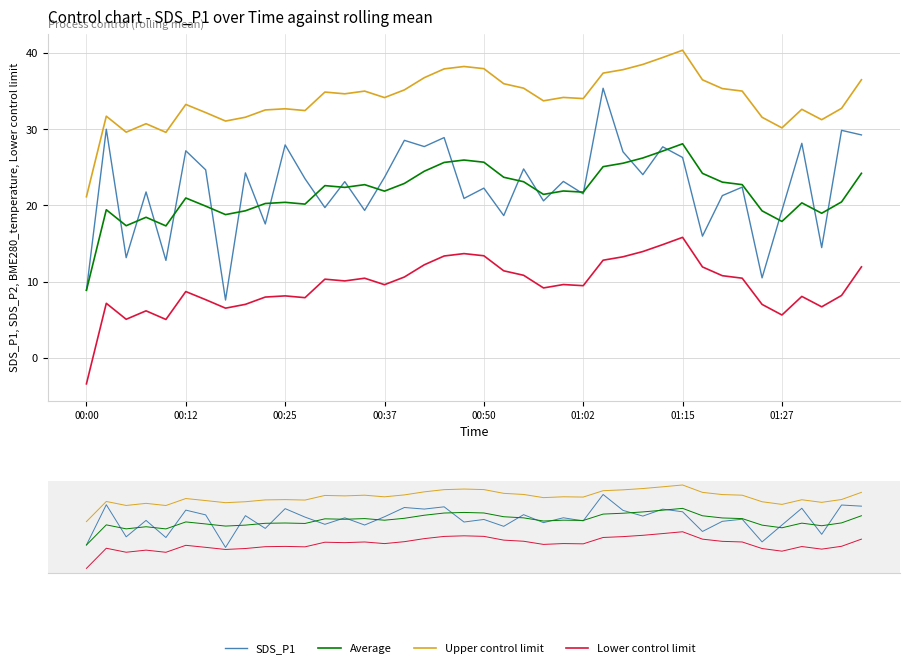

The value of Average at 32 is 23.0. True or false?

True